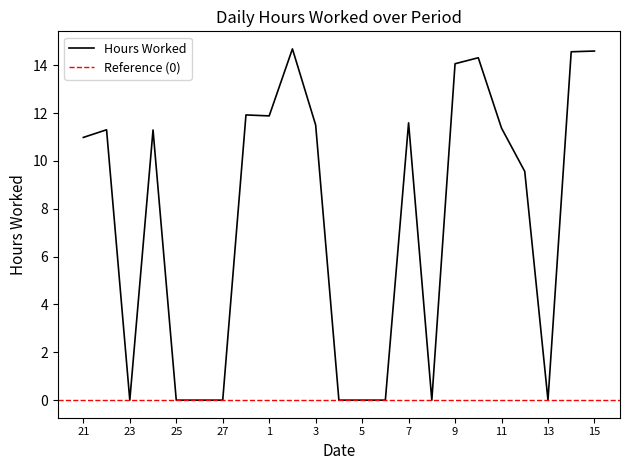

What is the label of the 20th point from the left?

12